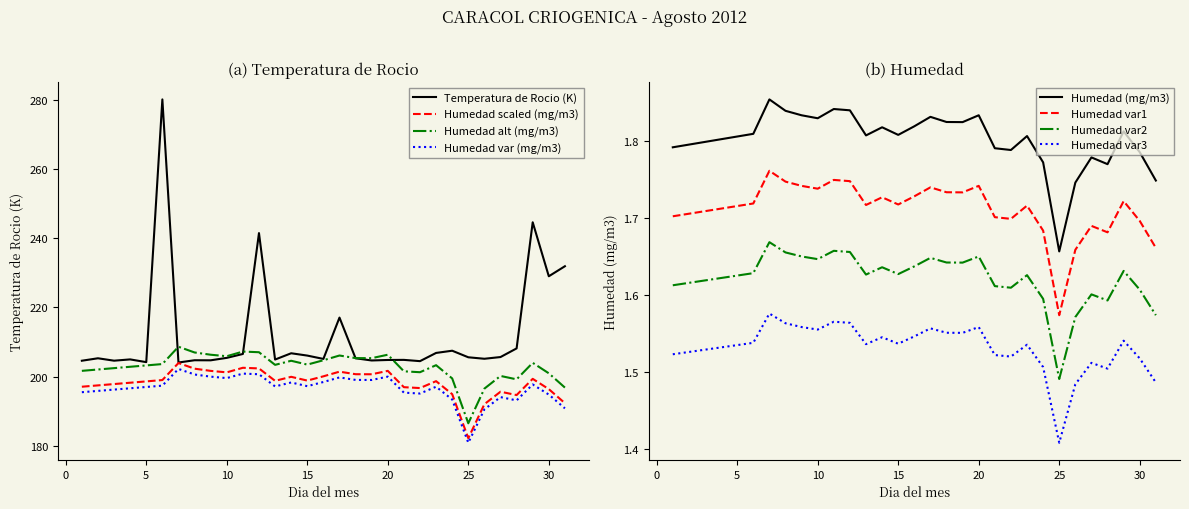

True or false: Humedad alt (mg/m3) has a value of 205.9 at 10.

True